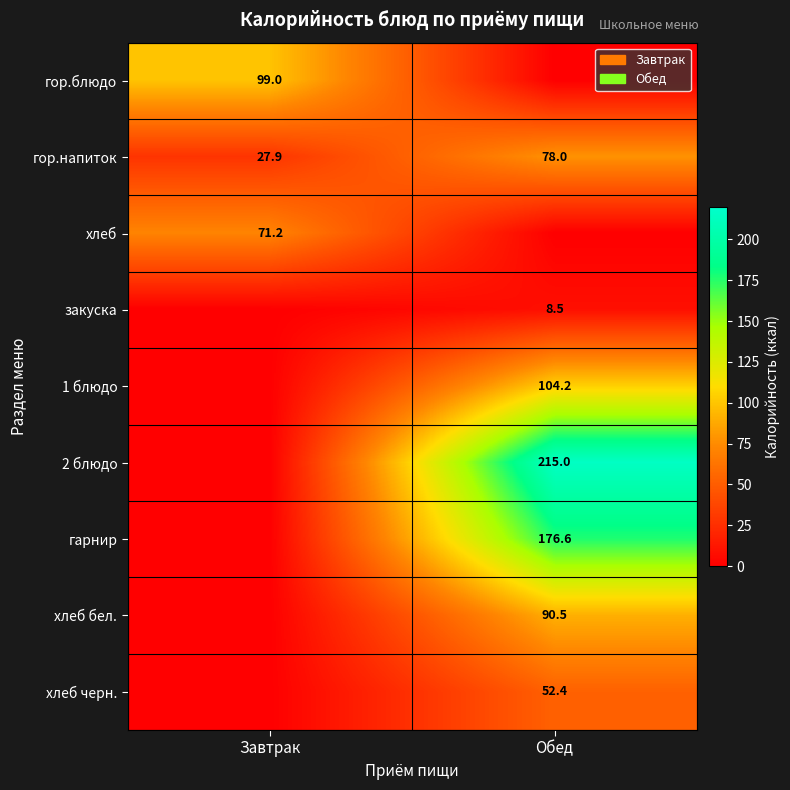

Which category has the highest value in the гор.напиток series?

Обед